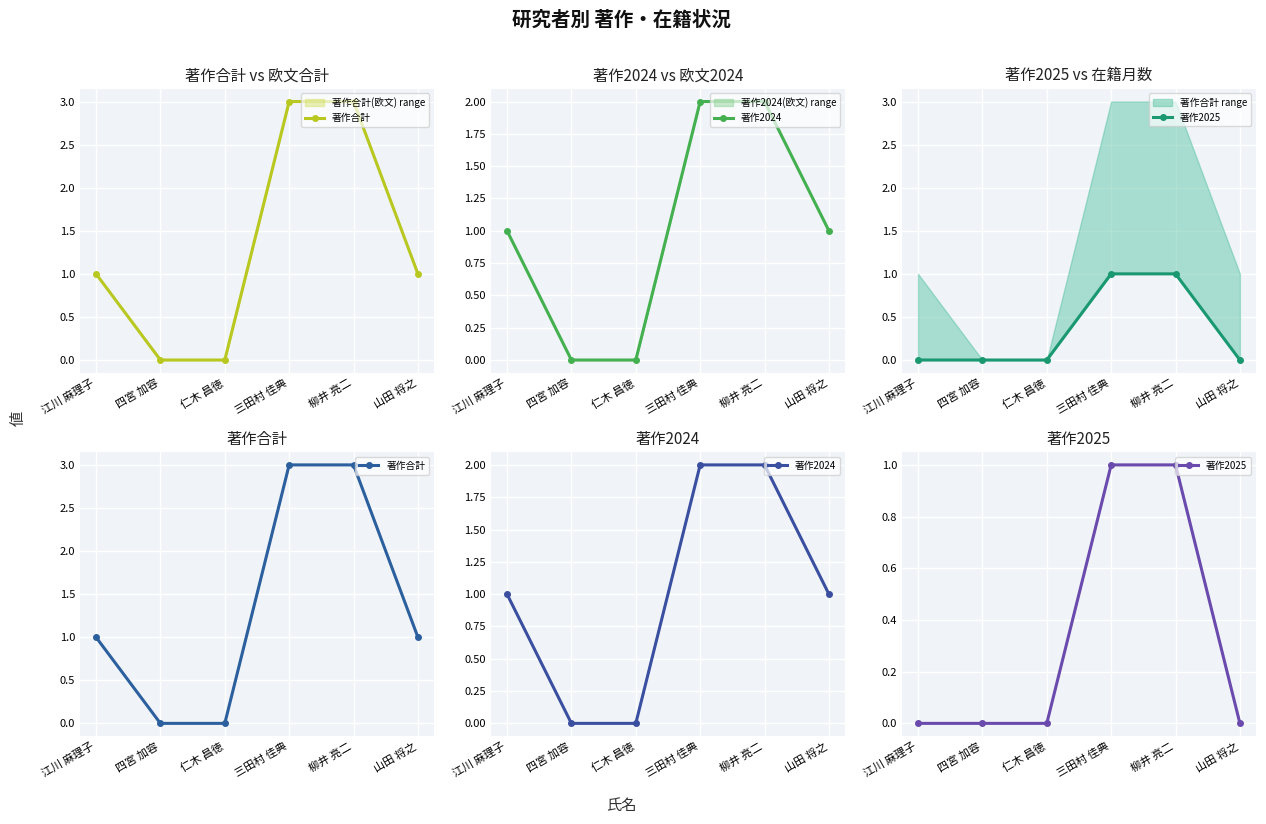

Rank the series by their maximum value, from lowest to highest.

著作2025, 著作2024, 著作合計